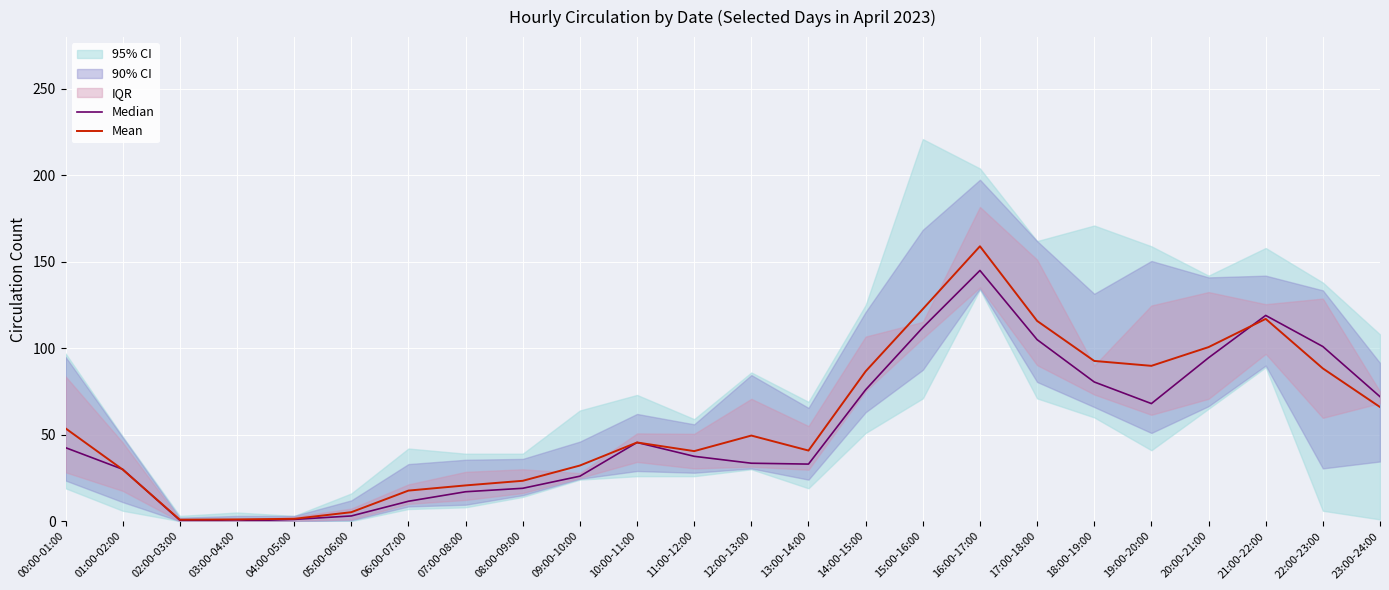

What is the difference between the Median values at 03:00-04:00 and 13:00-14:00?

33.0